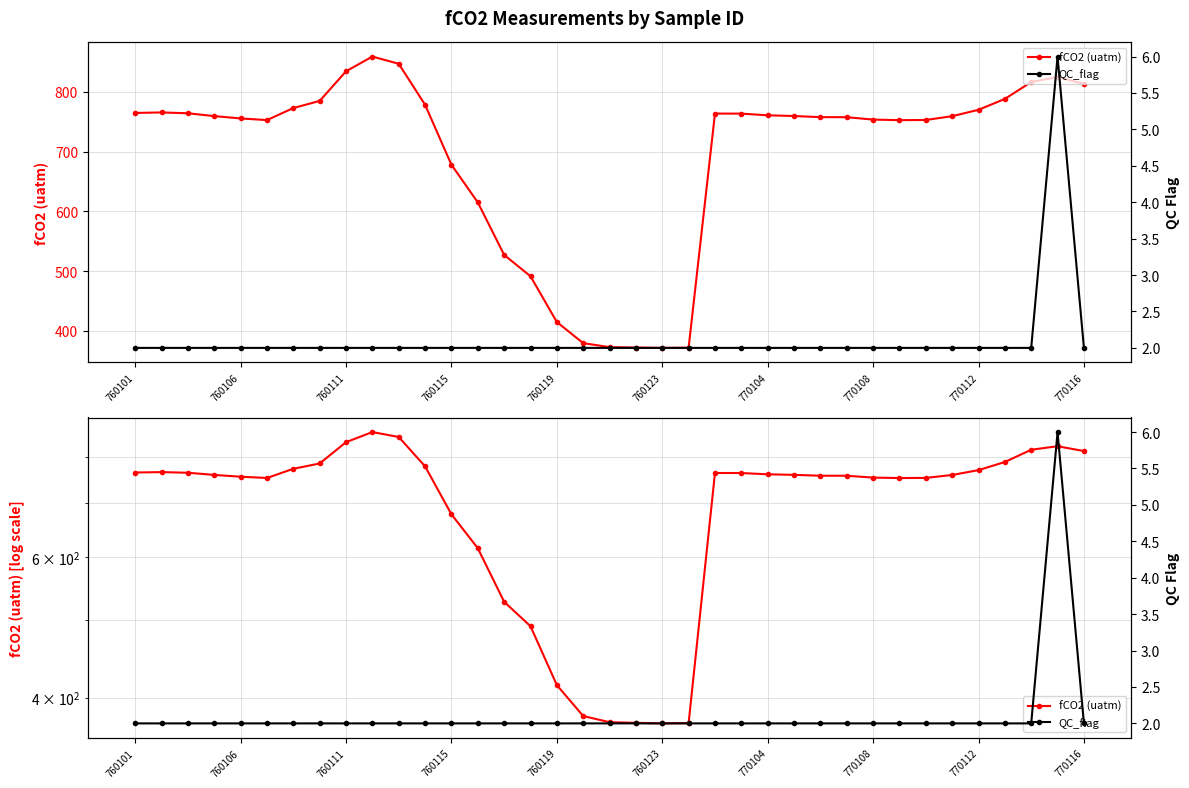

What is the value of the QC_flag point at the 32nd from the left?

2.0